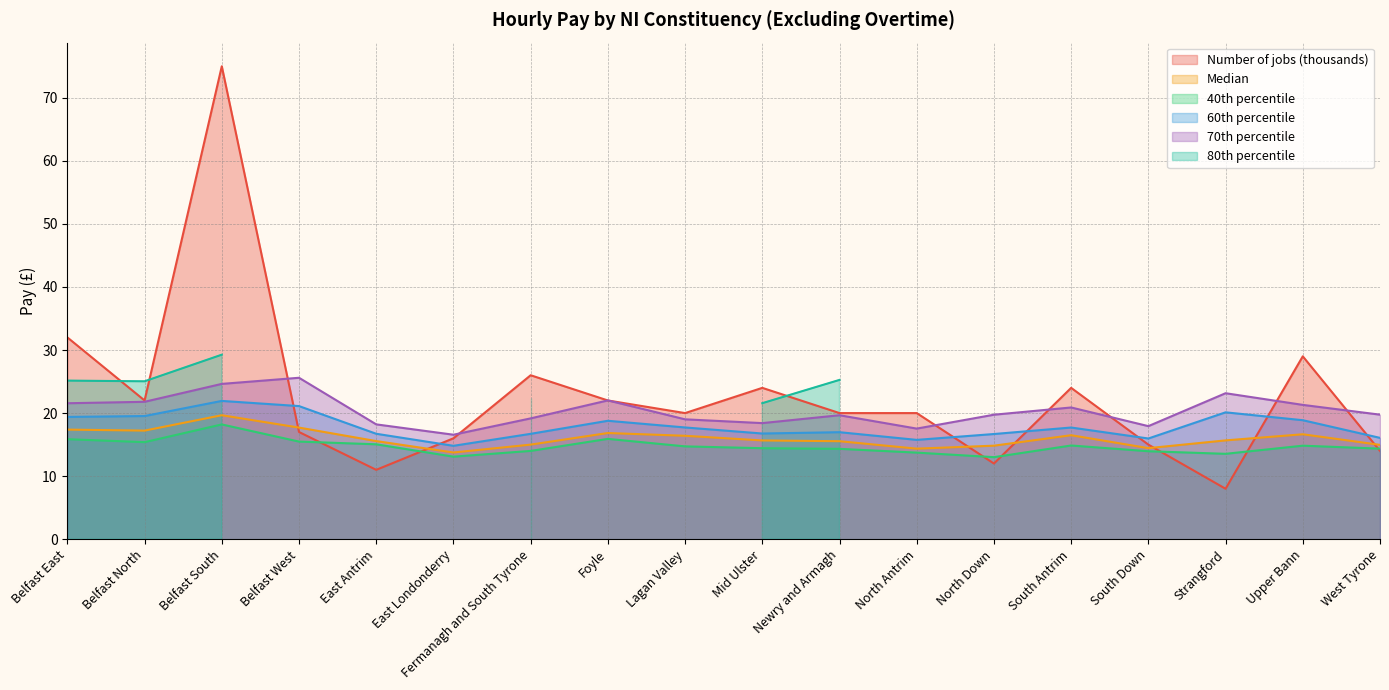

At which category does 70th percentile reach its first local peak?

Belfast West